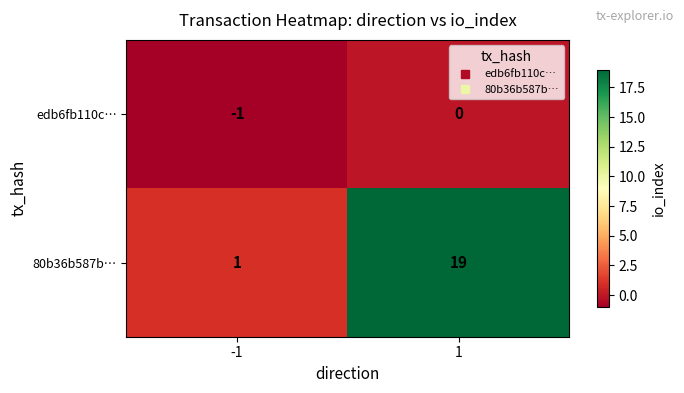

What is the total value across all series at 1?

19